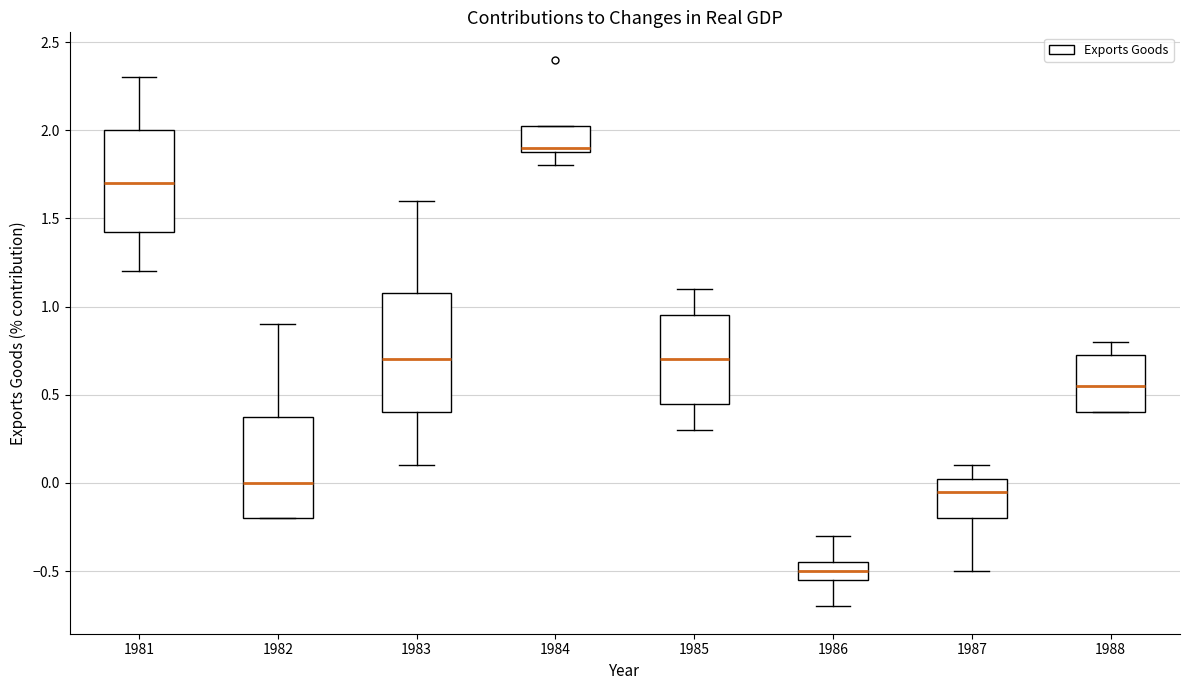

Reading left to right, read every box against the y-axis: the position of its median line, the range the box covers, and the ends of its whiskers. The values are not printed on the chart, so give them approximately, as read against the axis.

1981: median 1.70, box 1.45 to 2.00, whiskers 1.20 to 2.30
1982: median 0.00, box -0.20 to 0.40, whiskers -0.20 to 0.90
1983: median 0.70, box 0.40 to 1.10, whiskers 0.10 to 1.60
1984: median 1.90 (just above the box's lower edge), box 1.90 to 2.05, whiskers 1.80 to 2.05
1985: median 0.70, box 0.45 to 0.95, whiskers 0.30 to 1.10
1986: median -0.50, box -0.55 to -0.45, whiskers -0.70 to -0.30
1987: median -0.05, box -0.20 to 0.05, whiskers -0.50 to 0.10
1988: median 0.55, box 0.40 to 0.75, whiskers 0.40 to 0.80